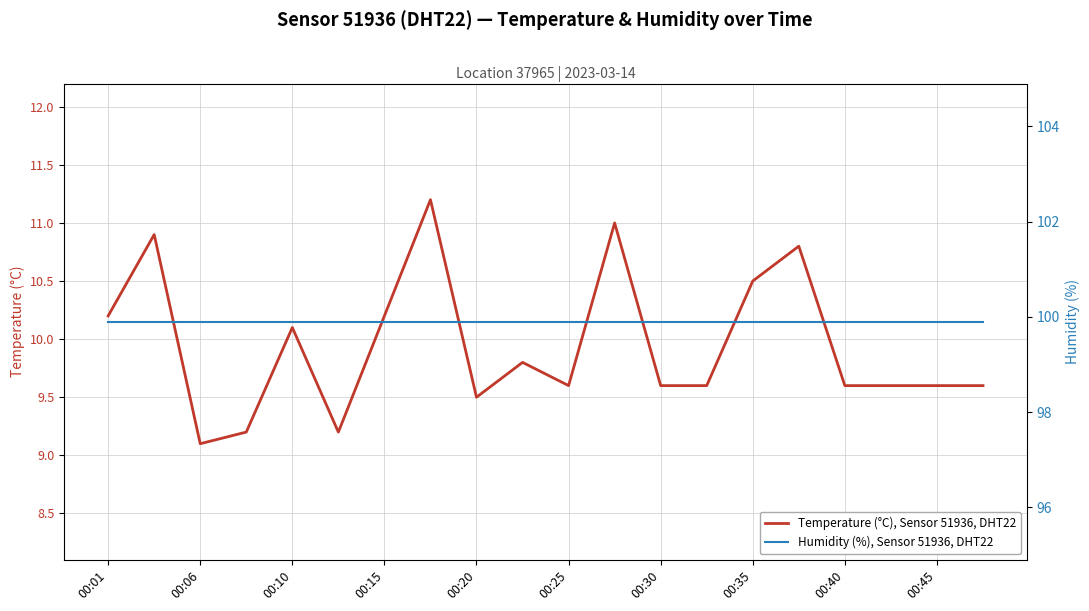

What position from the right is 13?

7